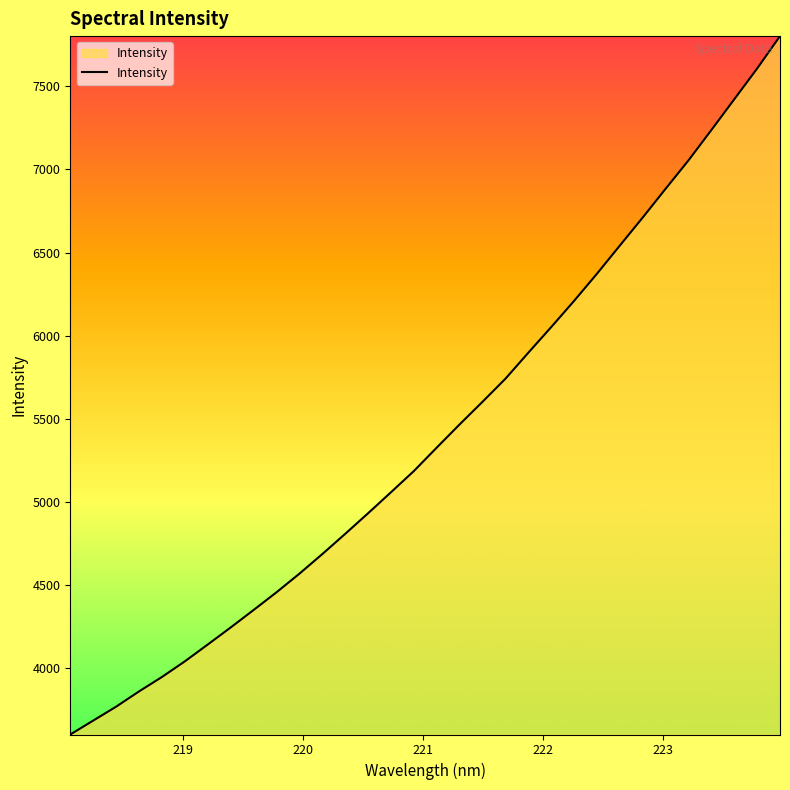

What is the maximum value shown in the chart?

7803.4